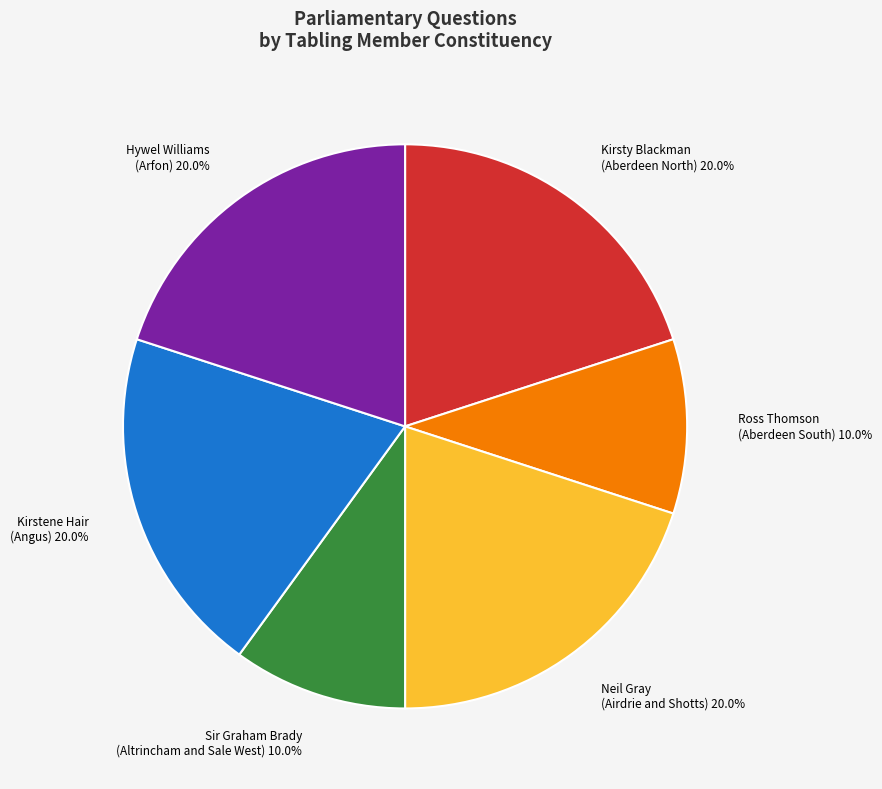

What percentage do Neil Gray (Airdrie and Shotts) and Hywel Williams (Arfon) together represent?

40.0%